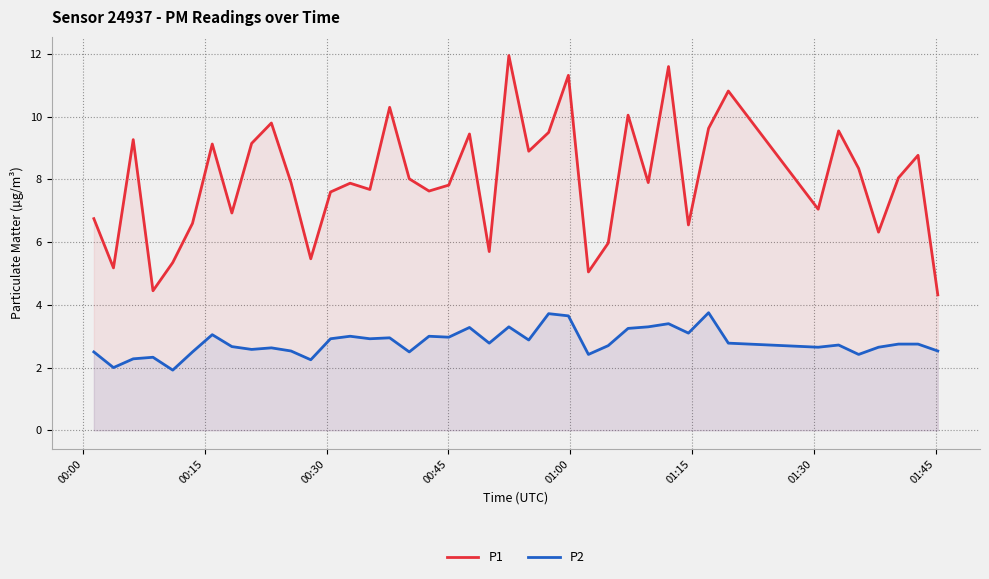

Which series has the widest spread of values?

P1